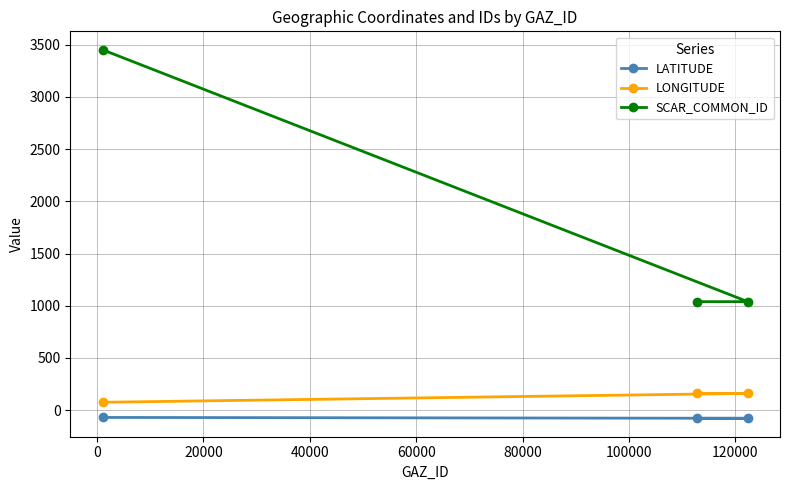

What are all the series names shown in the legend?

LATITUDE, LONGITUDE, SCAR_COMMON_ID